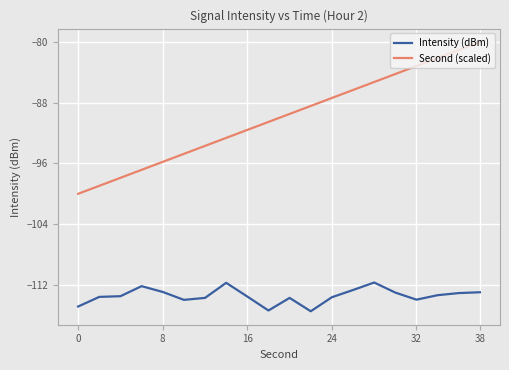

Which series has the largest total across all categories?

Second (scaled)